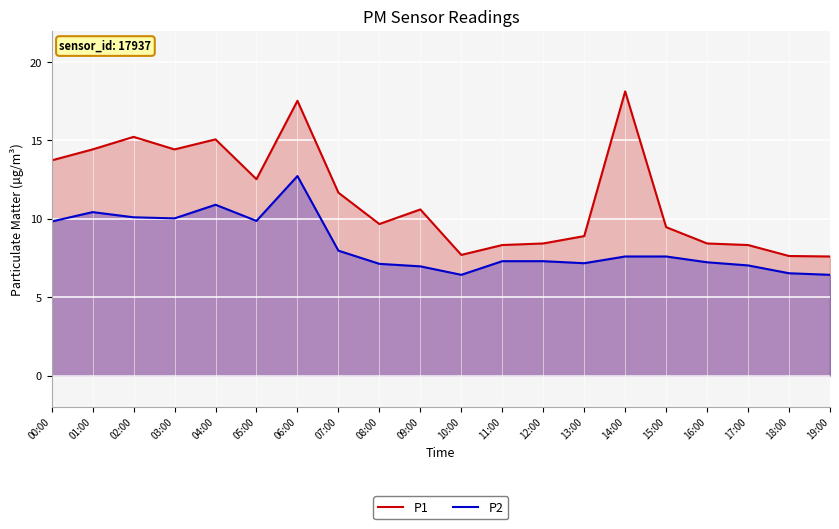

What is the spread (max minus min) of values at 18:00?

1.1